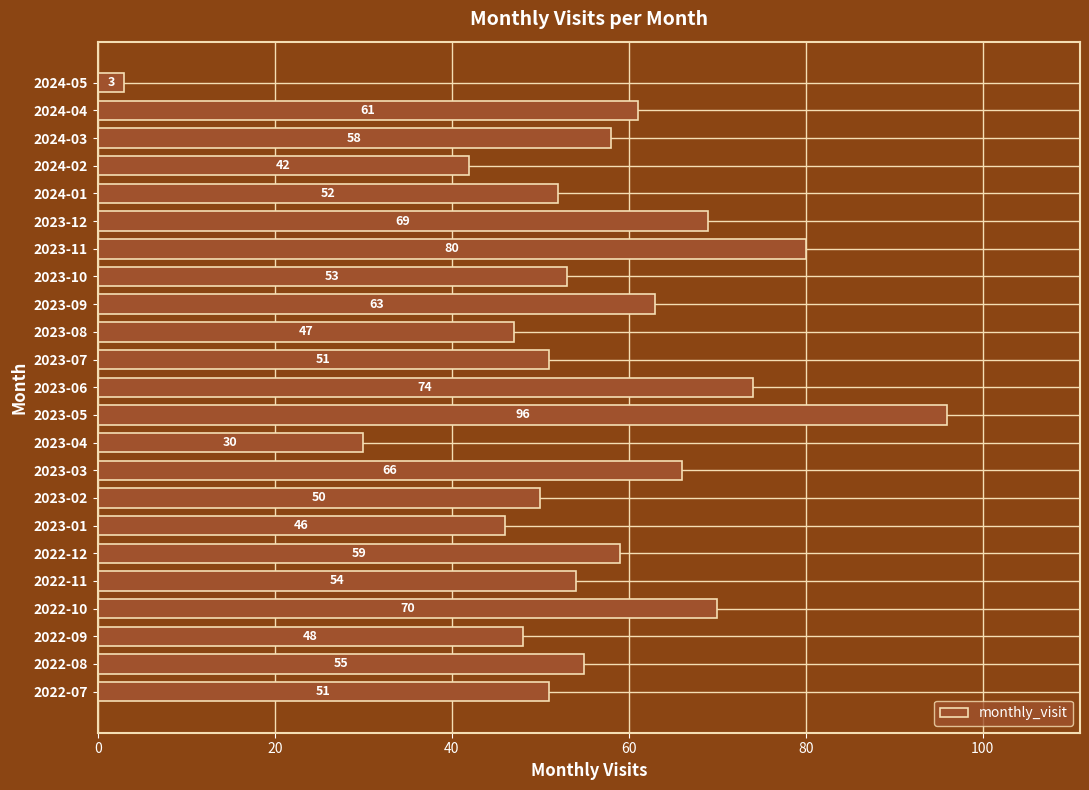

What is the average value?

56